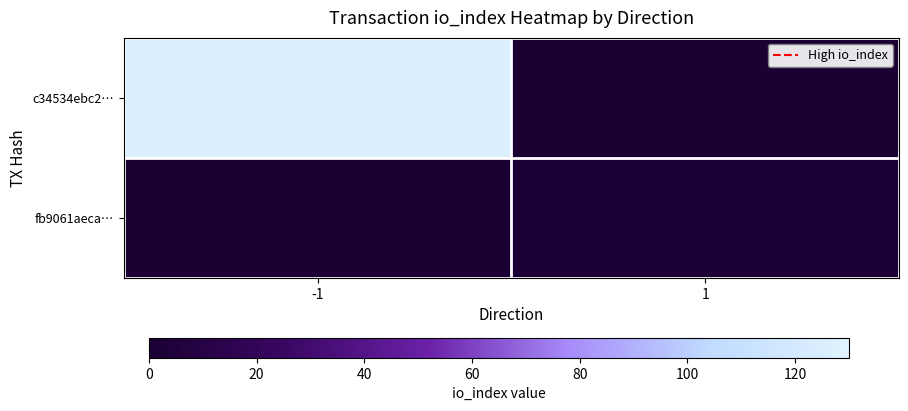

Which has a higher value, -1 or 1?

-1